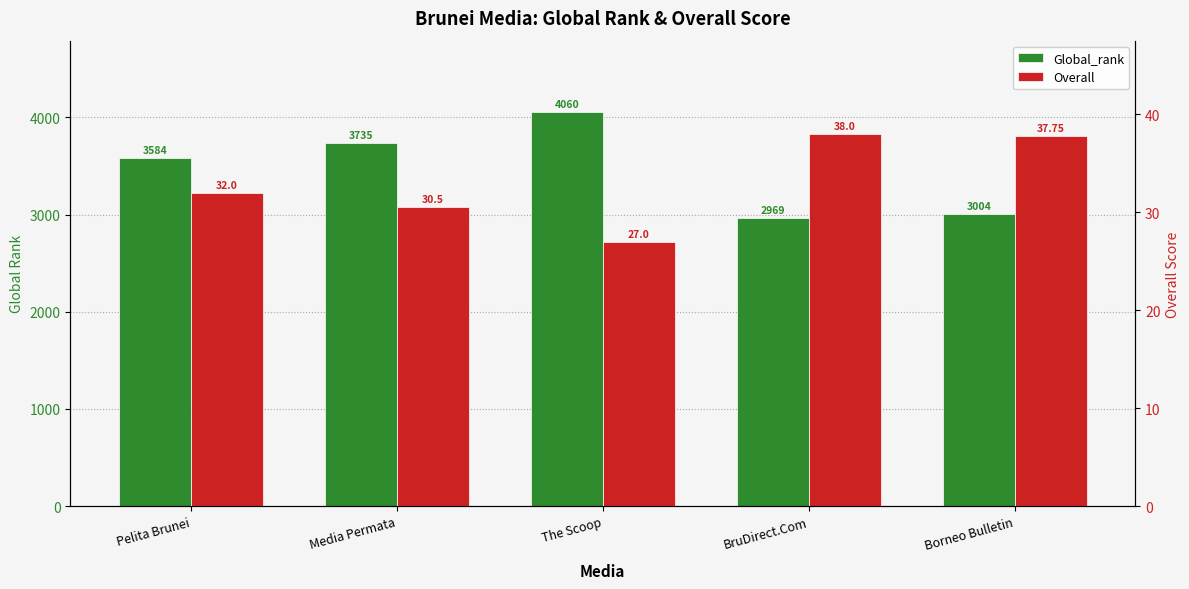

Which series has the largest range (max minus min)?

Global_rank